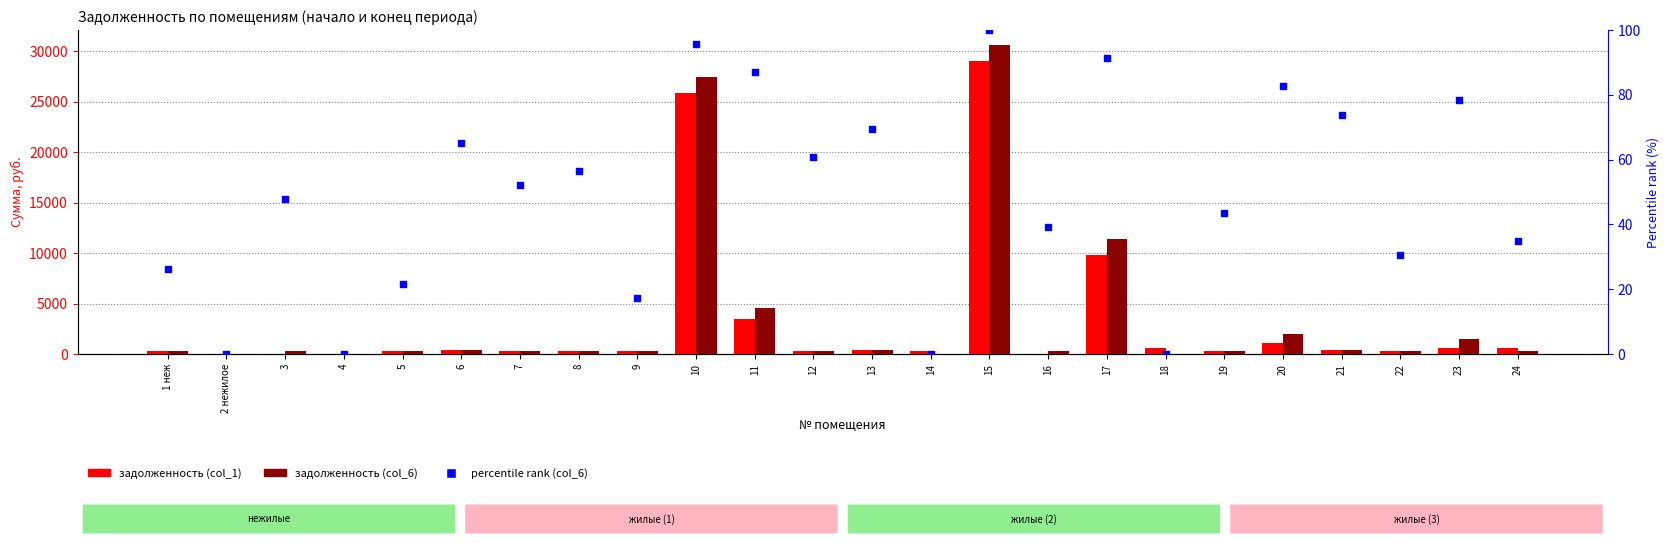

What is the total value across all series at 23?

2213.6